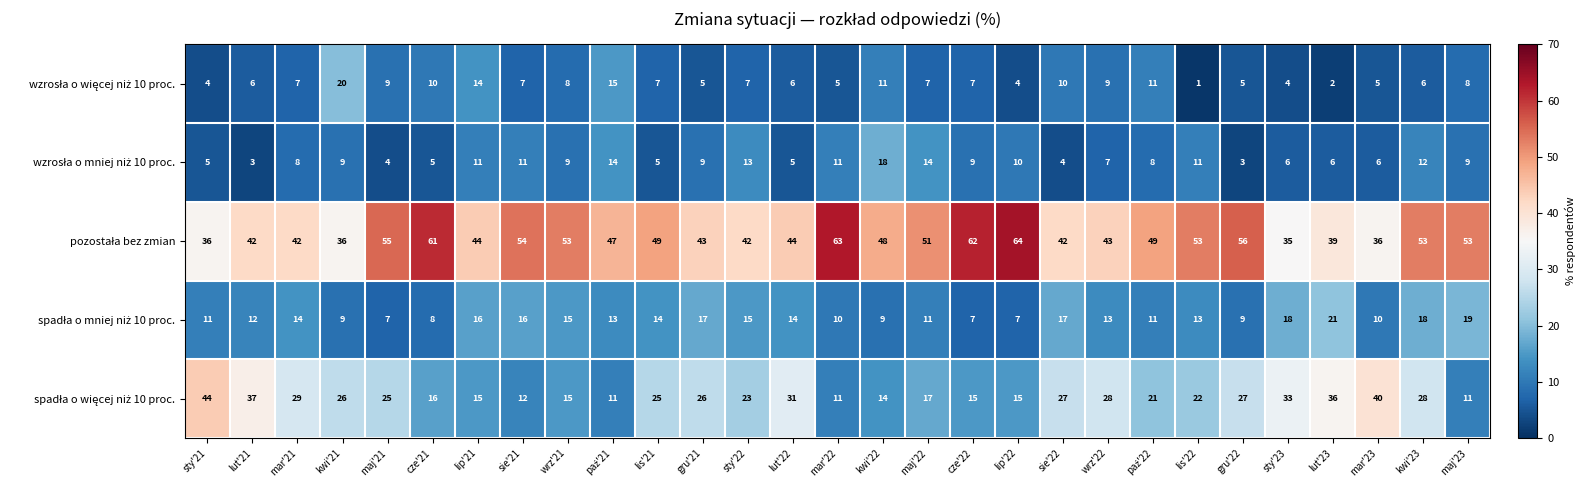

At how many categories does at least one series exceed 10?

29